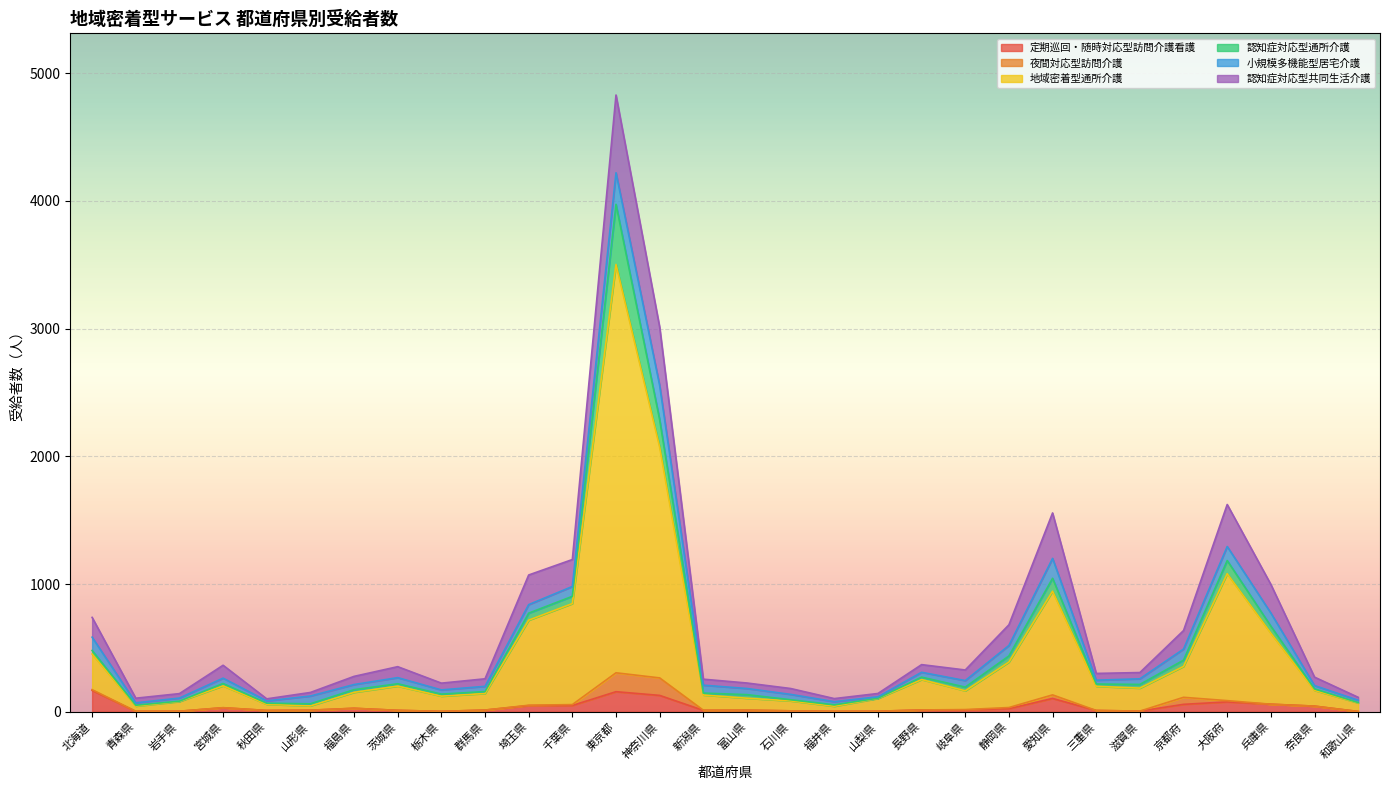

What is the difference between the 地域密着型通所介護 values at 茨城県 and 群馬県?

61